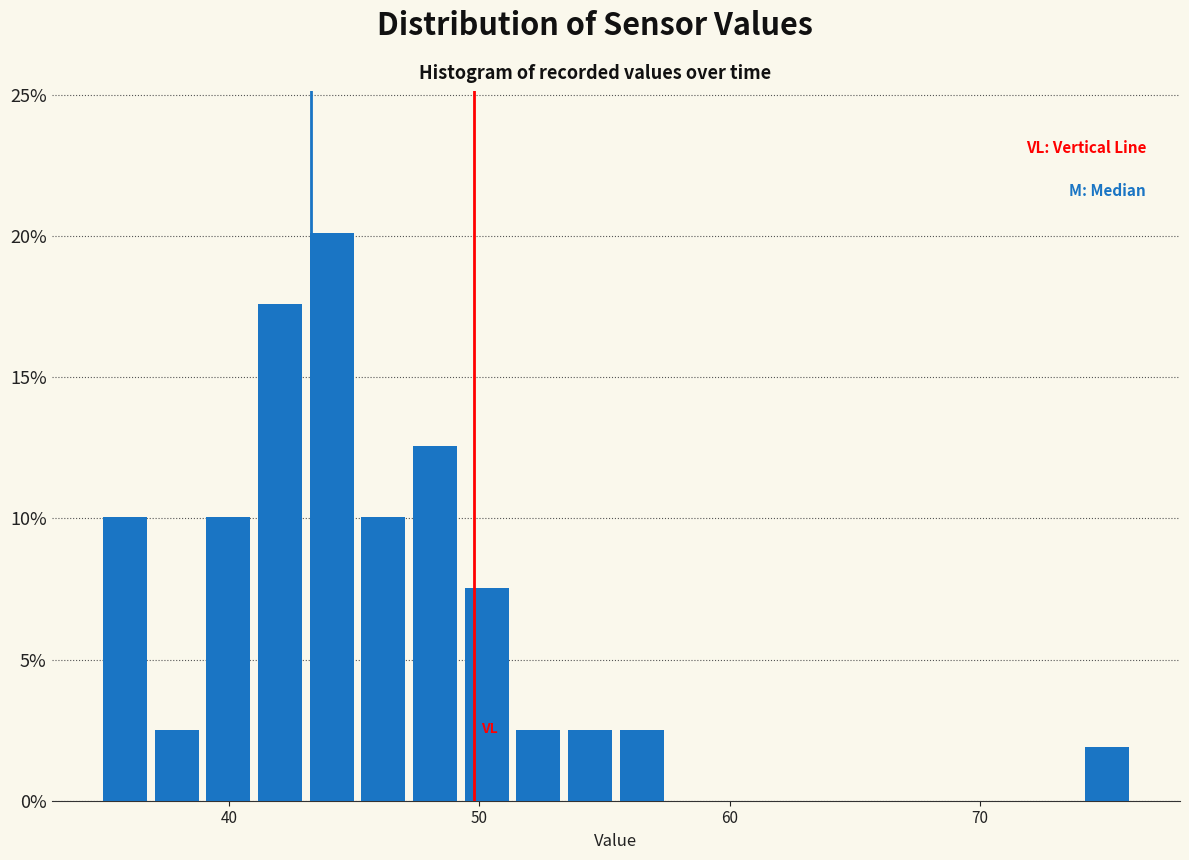

Around what value on the x-axis is the tallest bar? Give the approximate position of its centre, as read against the axis.

44